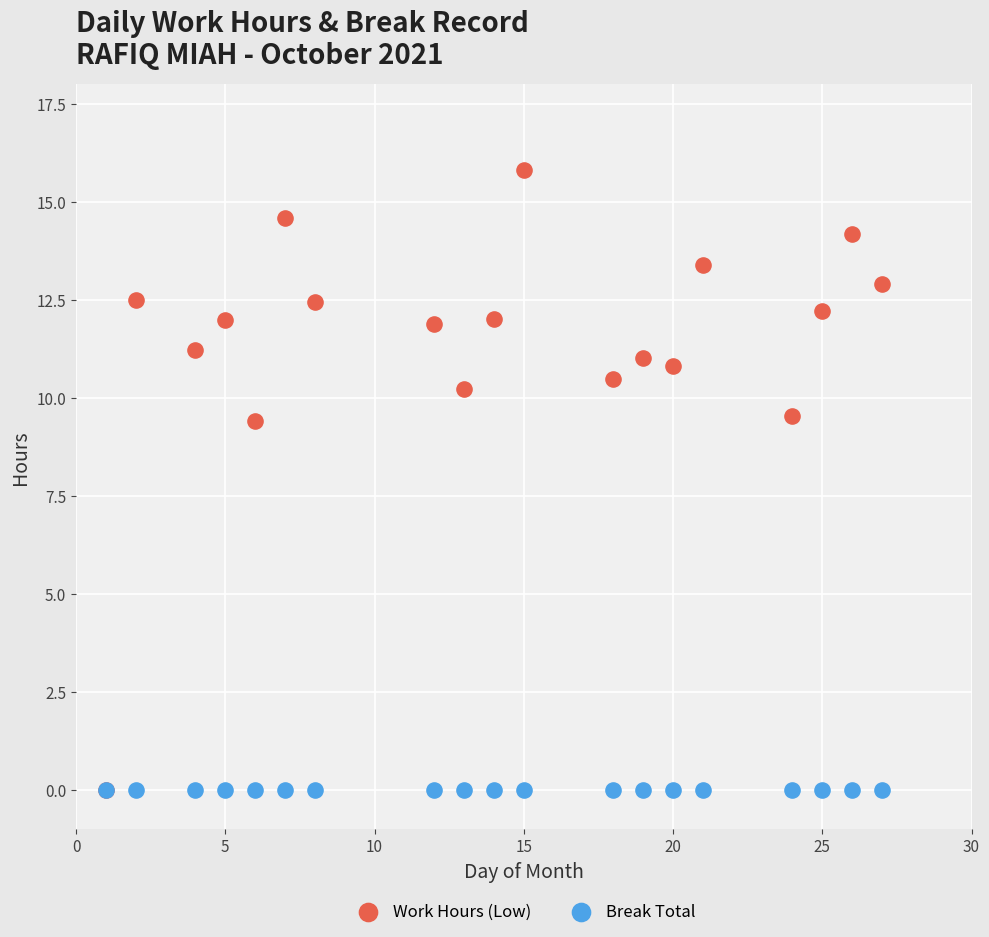

Which series reaches the maximum Y coordinate?

Work Hours (Low)